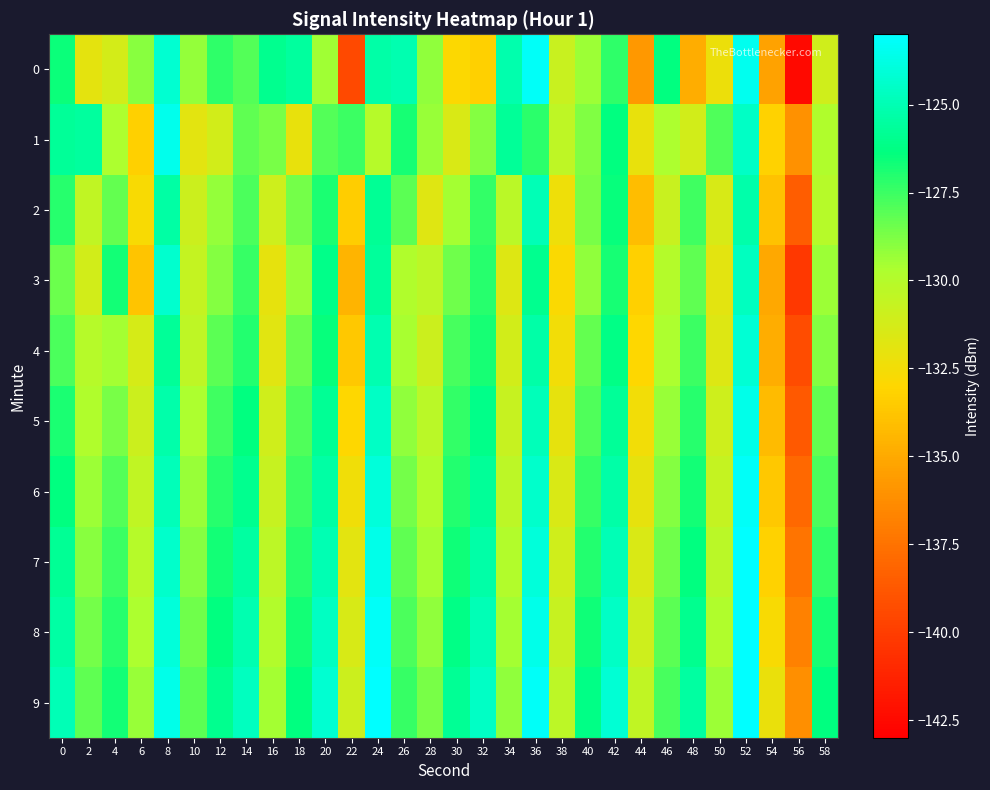

Which series has the largest total across all categories?

9